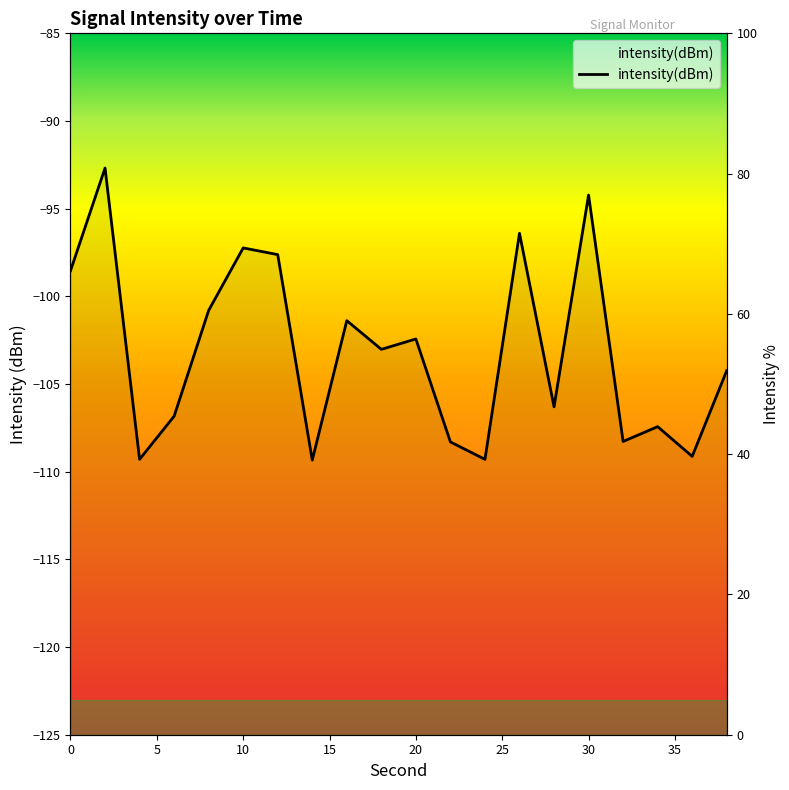

At which category does the data reach its first local valley?

4